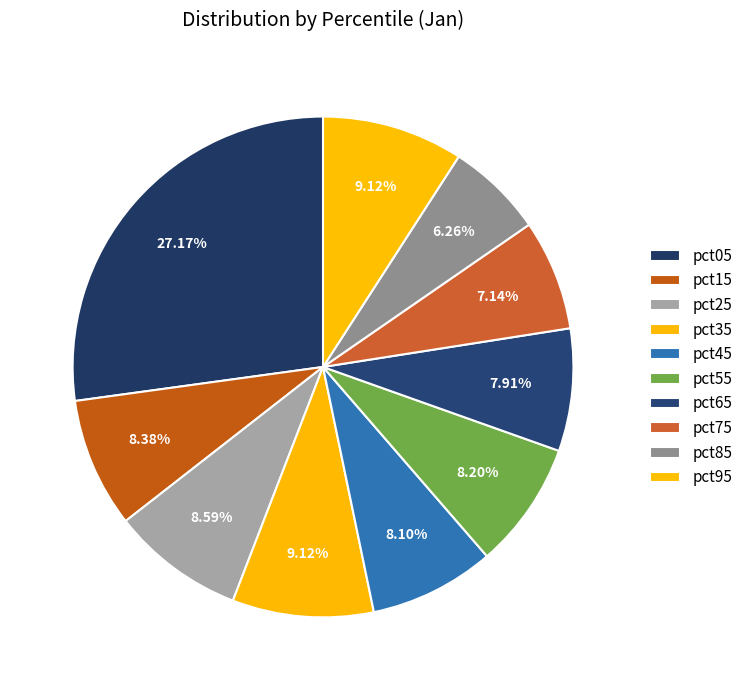

To the nearest percent, what is the combined percentage of pct95 and pct75?

16%